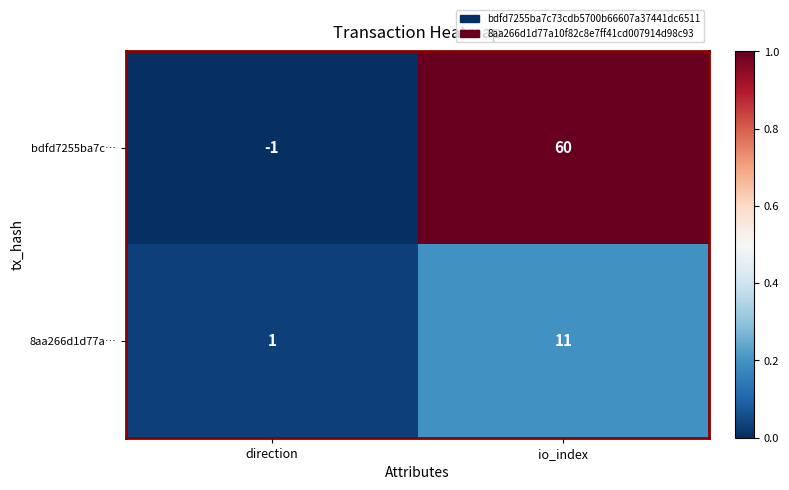

Between direction and io_index, which series saw the biggest shift?

bdfd7255ba7c…